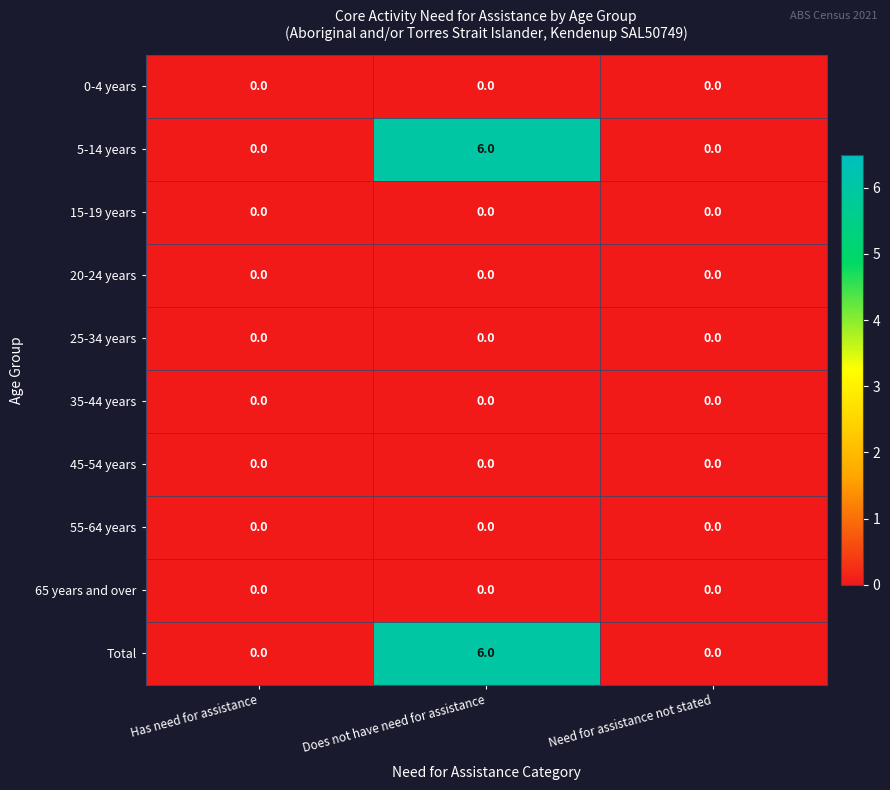

Reading left to right, what are all the values shown in this chart?

0-4 years: 0	0	0
5-14 years: 0	6	0
15-19 years: 0	0	0
20-24 years: 0	0	0
25-34 years: 0	0	0
35-44 years: 0	0	0
45-54 years: 0	0	0
55-64 years: 0	0	0
65 years and over: 0	0	0
Total: 0	6	0